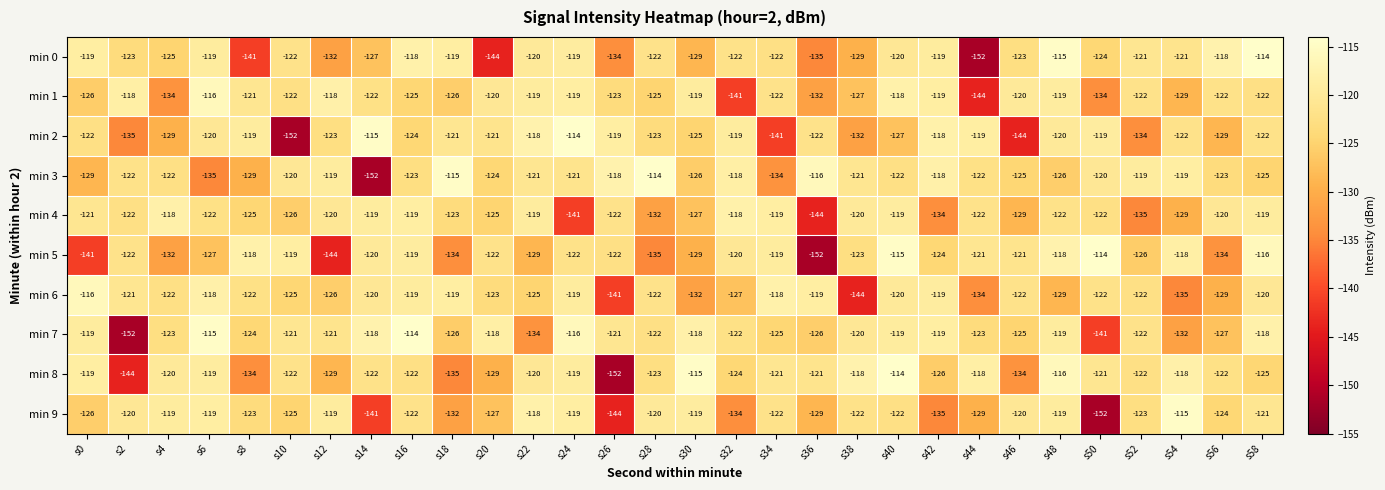

Is it true that min 2 equals -32 at s12?

False